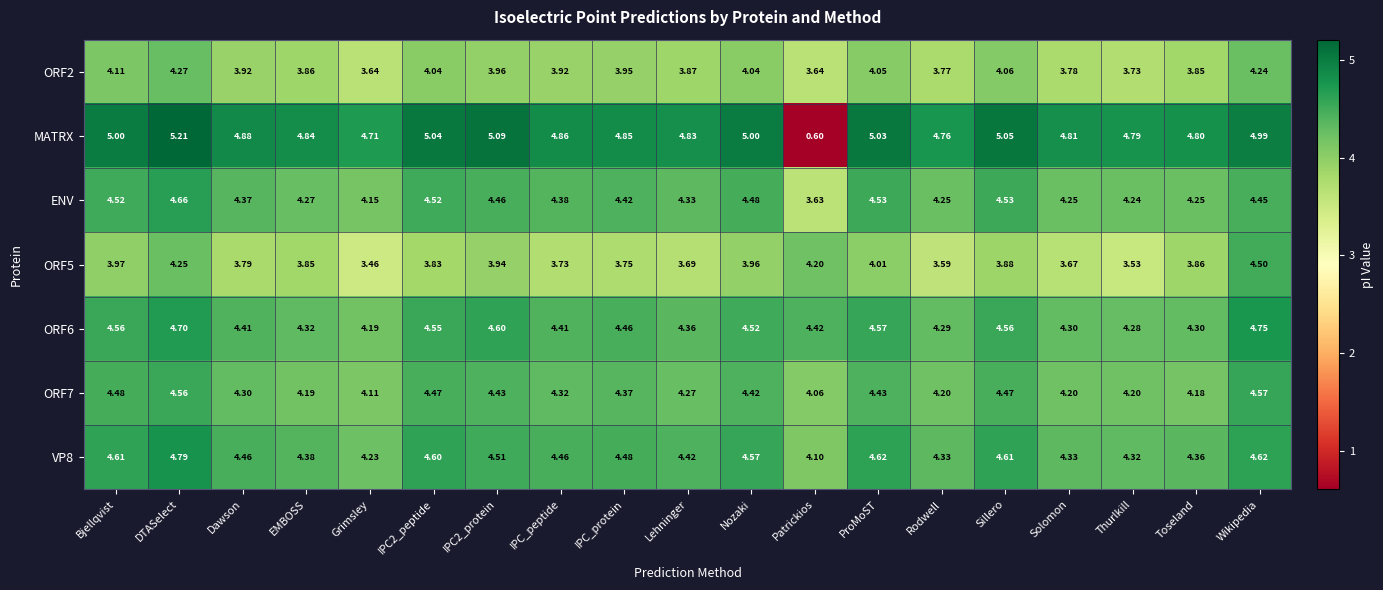

Where is VP8 nearest to the value 4?

Patrickios